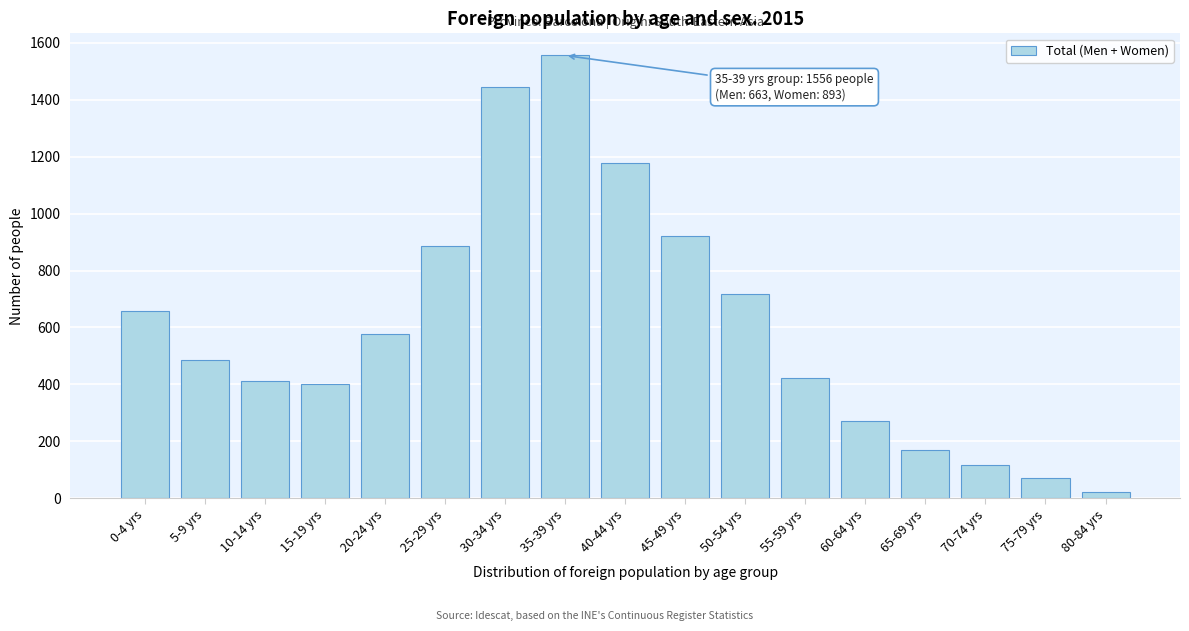

Reading left to right, transcribe all the data shown in this chart.

657	487	413	401	578	887	1446	1556	1177	923	719	424	273	168	117	71	21